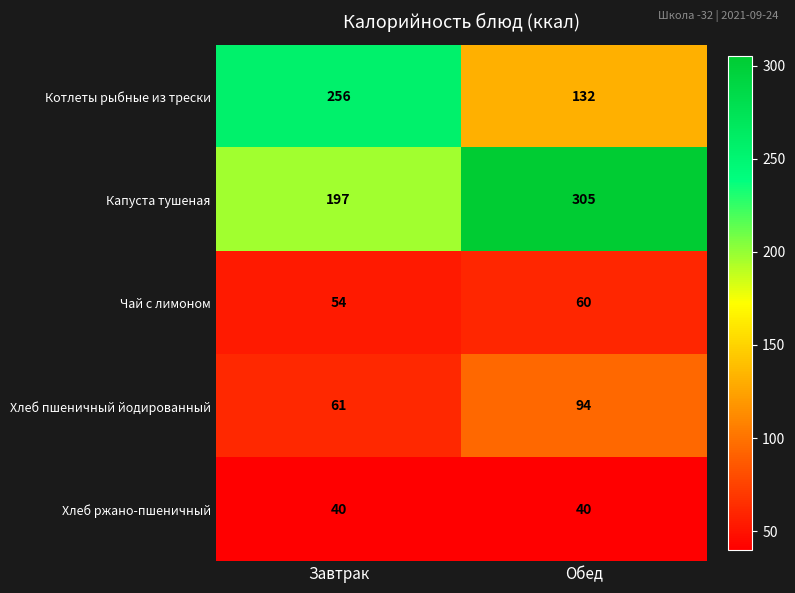

Reading right to left, what are all the values shown in this chart?

Котлеты рыбные из трески: 132	256
Капуста тушеная: 305	197
Чай с лимоном: 60	54
Хлеб пшеничный йодированный: 94	61
Хлеб ржано-пшеничный: 40	40